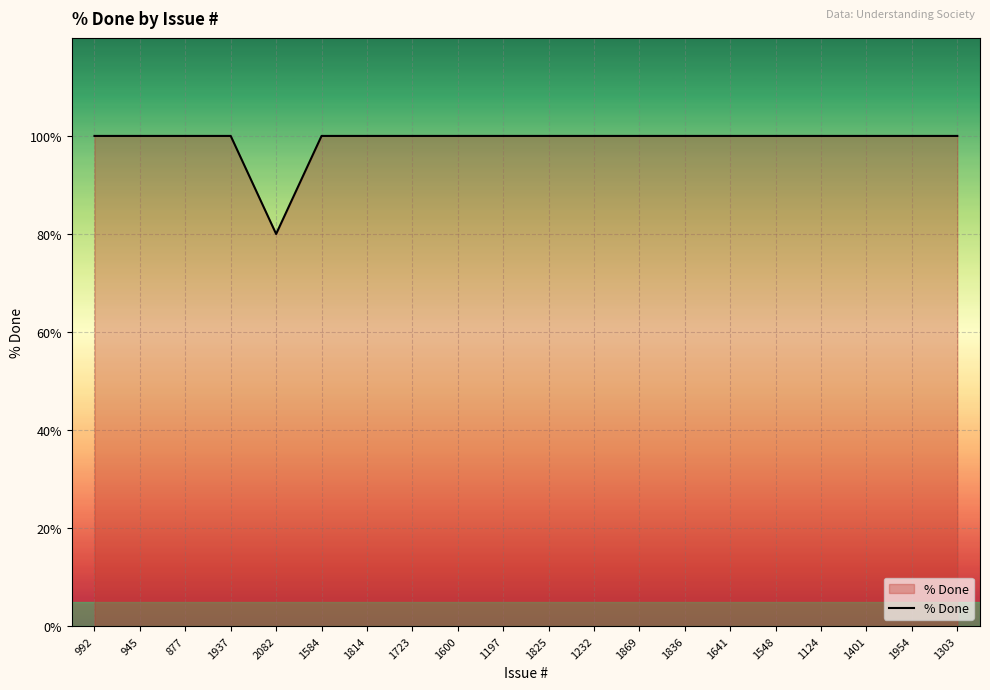

Reading left to right, extract all data points from this chart.

100	100	100	100	80	100	100	100	100	100	100	100	100	100	100	100	100	100	100	100